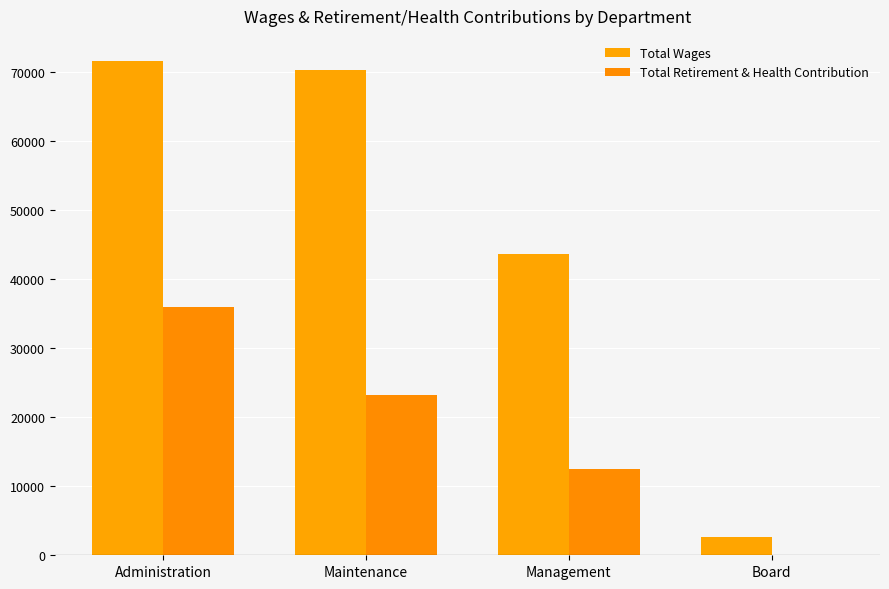

What is the difference between the maximum and second lowest values in the Total Wages series?

27984